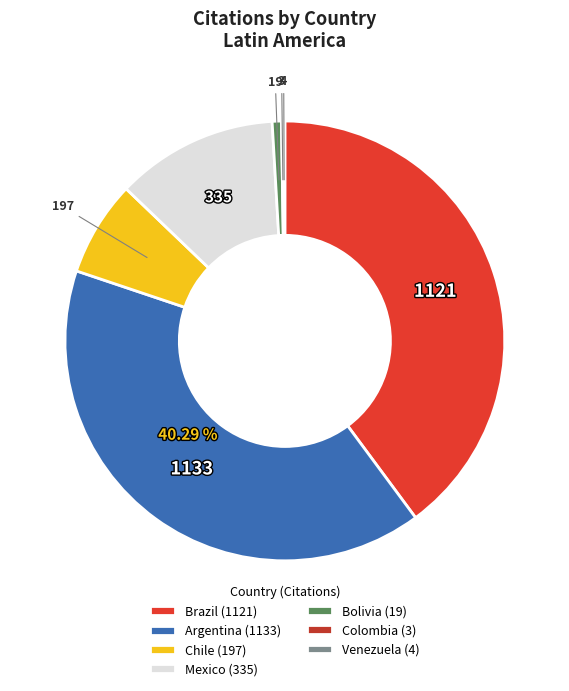

How many segments does this pie chart have?

7